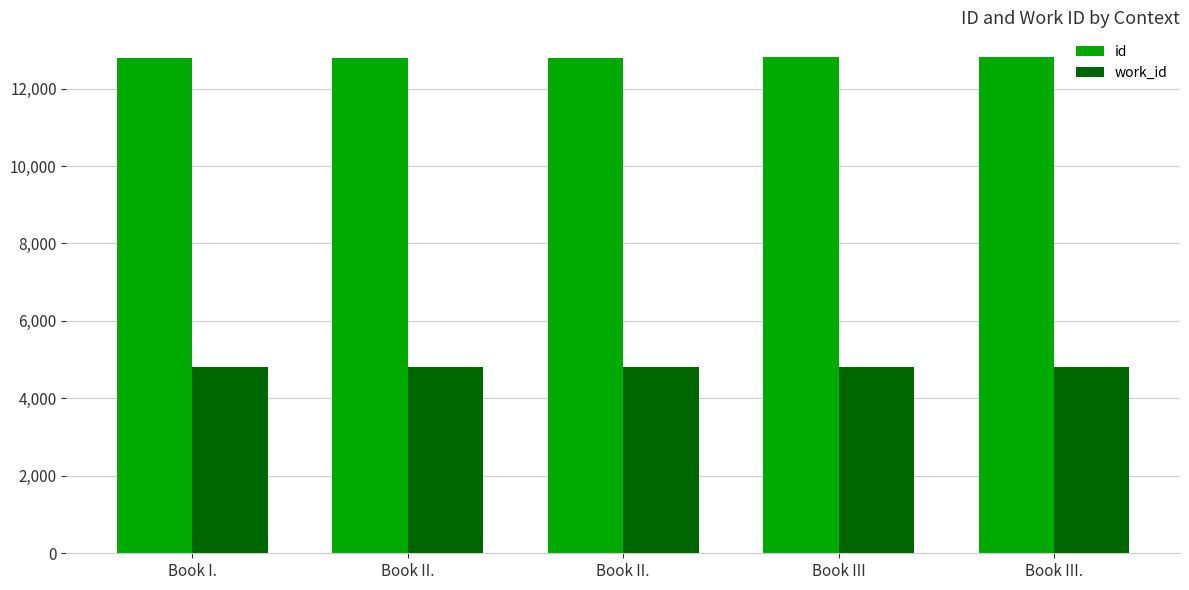

How many bars are there in total?

10